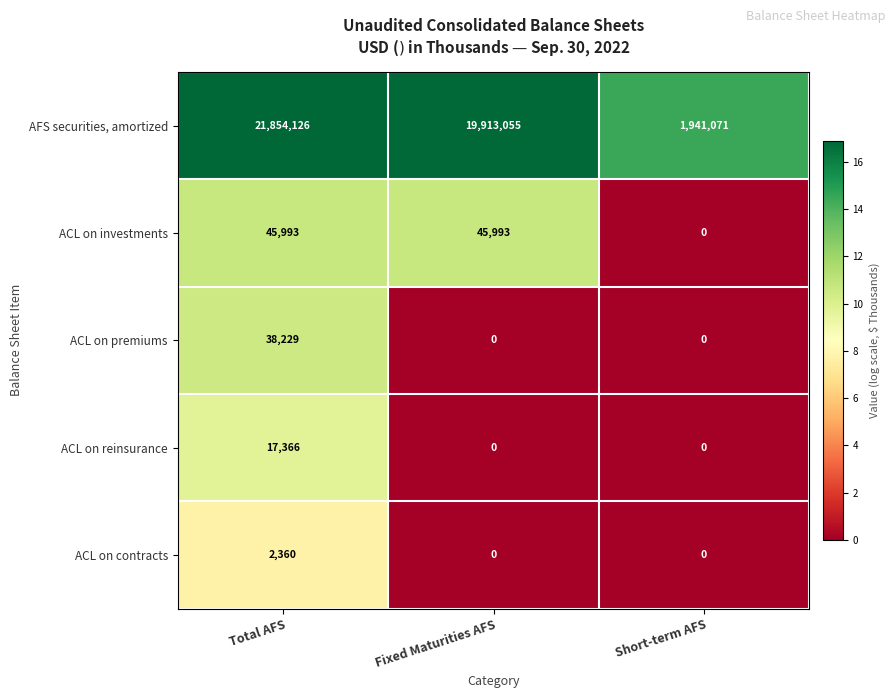

What is the average value of the AFS securities, amortized series?

14569417